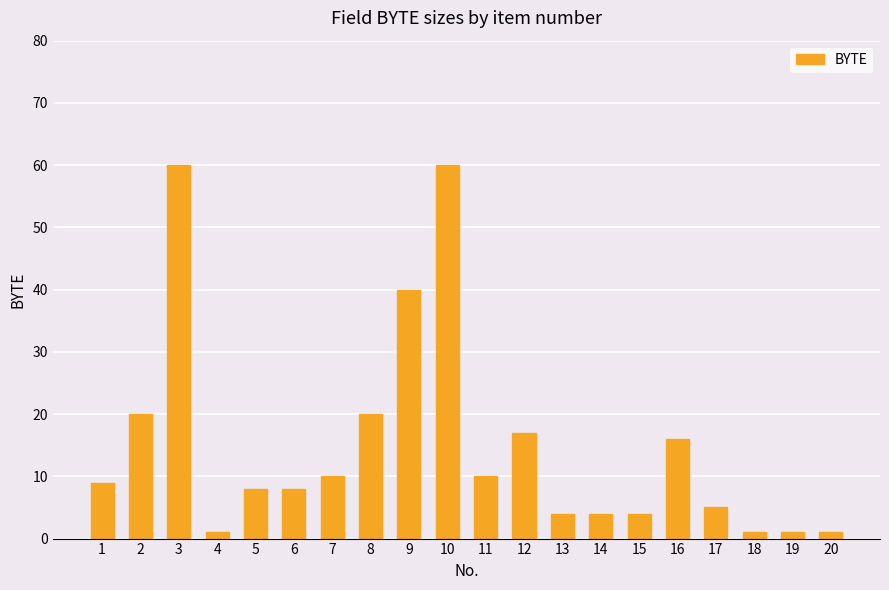

How many data points are less than 9?

10